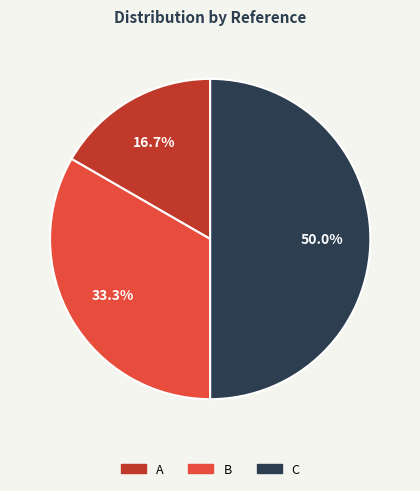

What portion of the pie excludes C?

50.0%